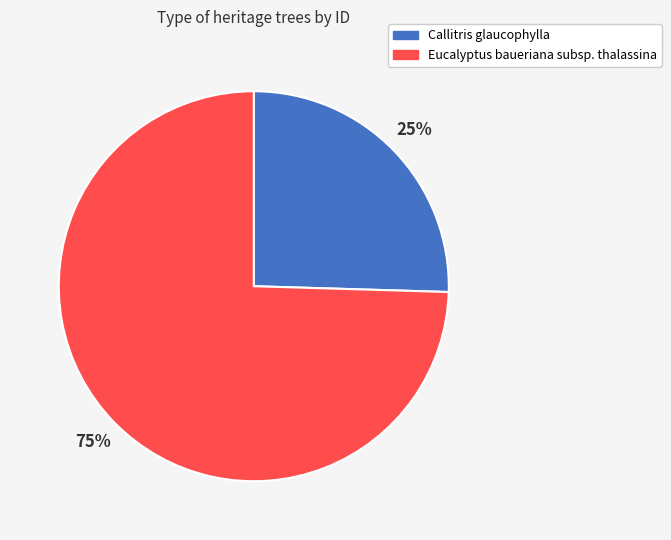

To the nearest percent, what is the combined percentage of Callitris glaucophylla and Eucalyptus baueriana subsp. thalassina?

100%